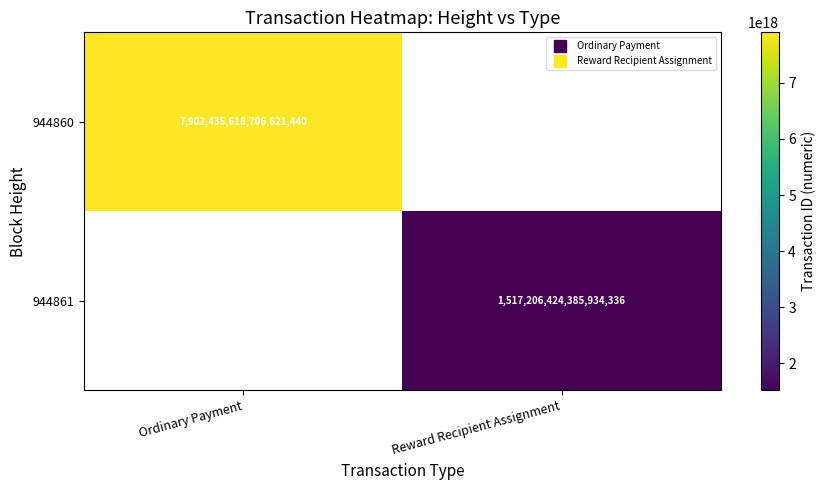

At how many categories does at least one series exceed 1745584292546877696?

1